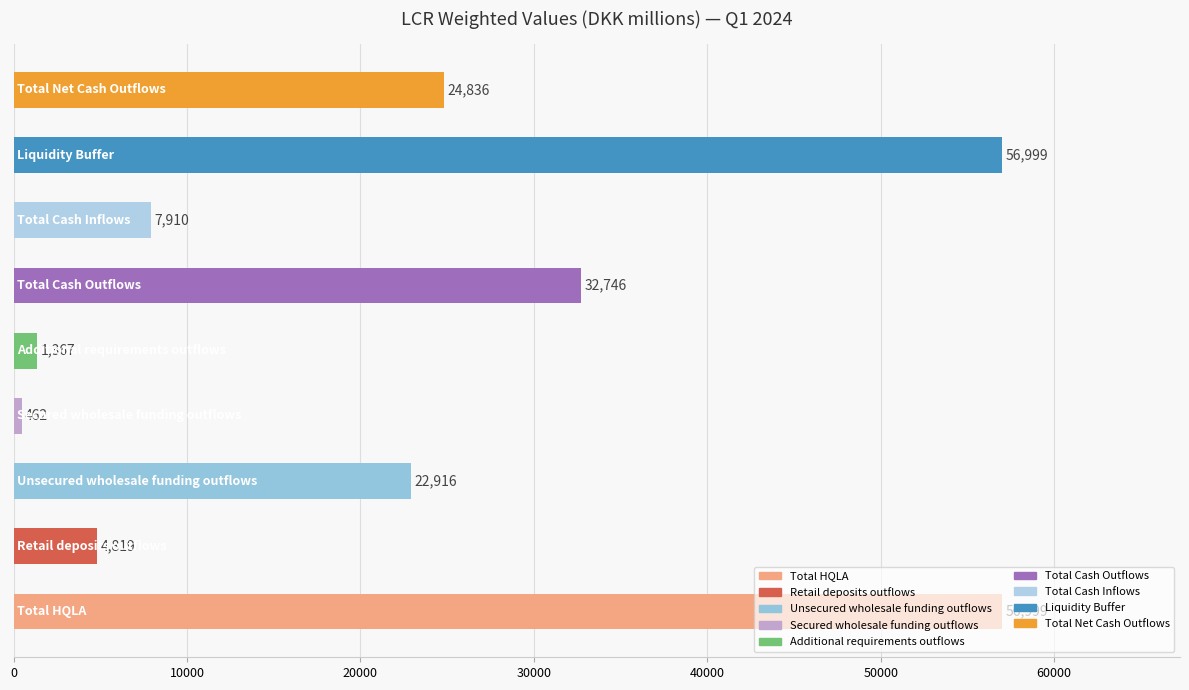

What is the difference between the second highest and second lowest values?

55632.0